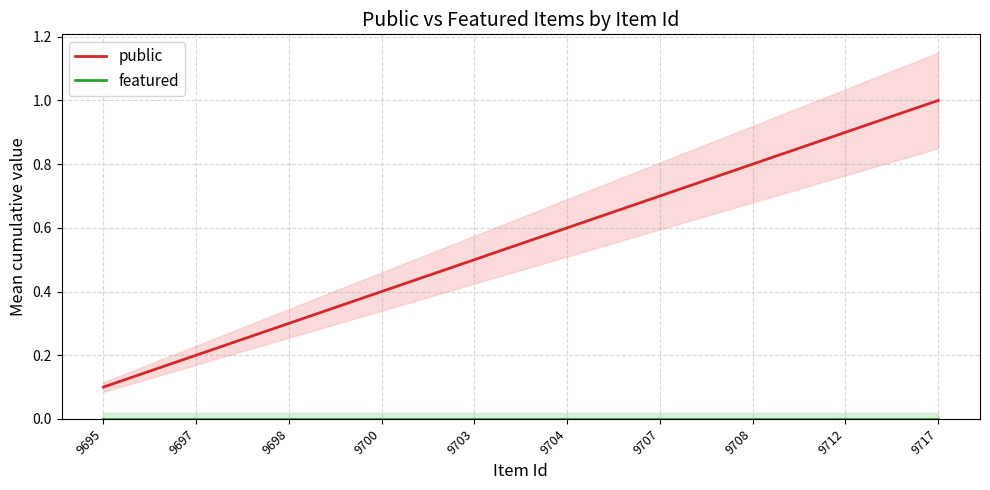

Reading left to right, what are all the values shown in this chart?

public: 0.1	0.2	0.3	0.4	0.5	0.6	0.7	0.8	0.9	1.0
featured: 0.0	0.0	0.0	0.0	0.0	0.0	0.0	0.0	0.0	0.0